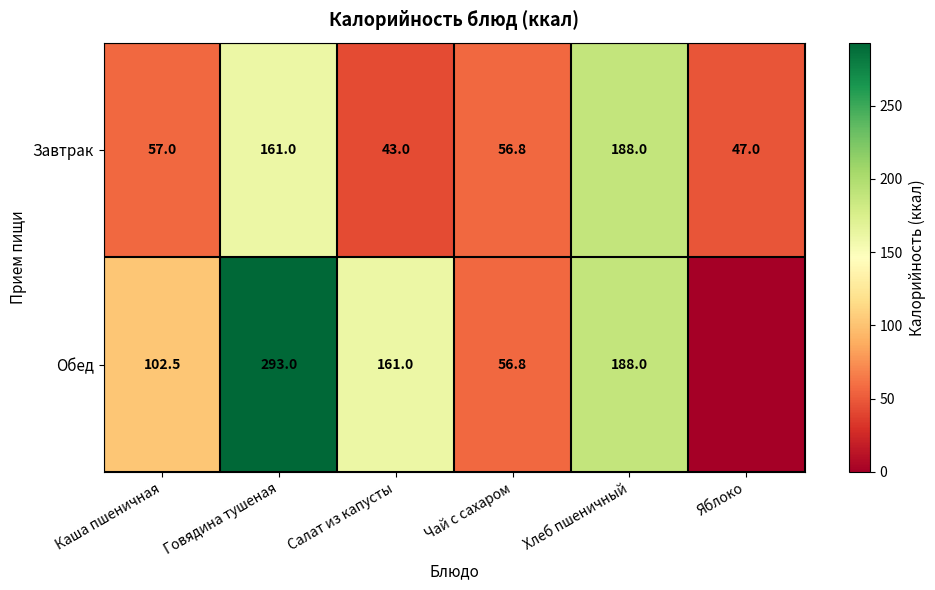

At Говядина тушеная, list the series in order from smallest to largest.

Завтрак, Обед